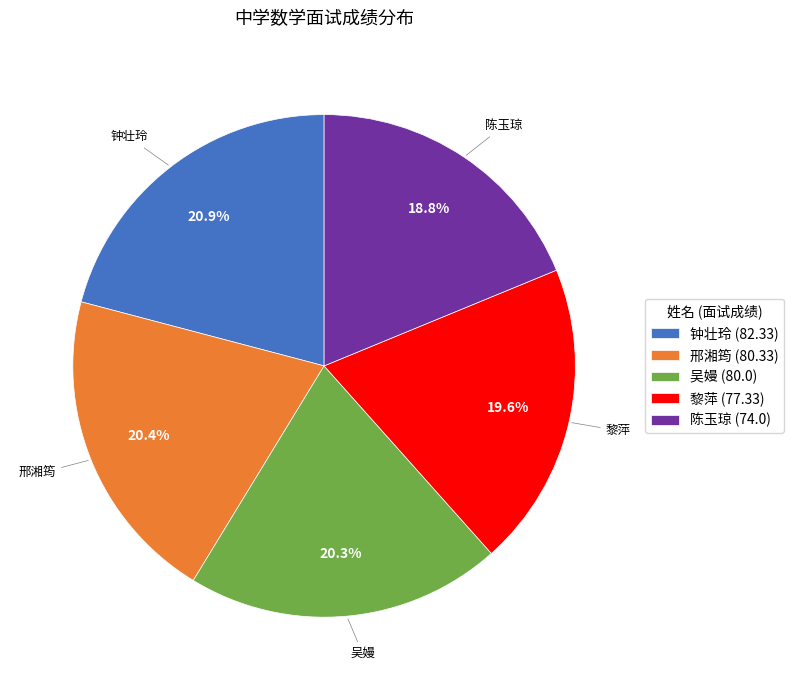

What percentage is the 吴嫚 slice, to the nearest percent?

20%